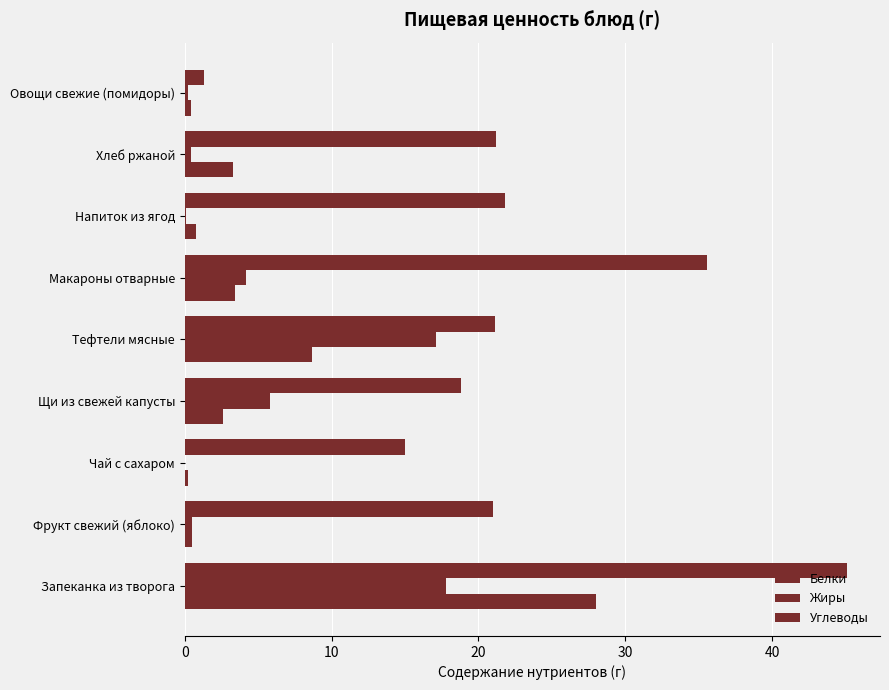

How many series are shown in this chart?

3